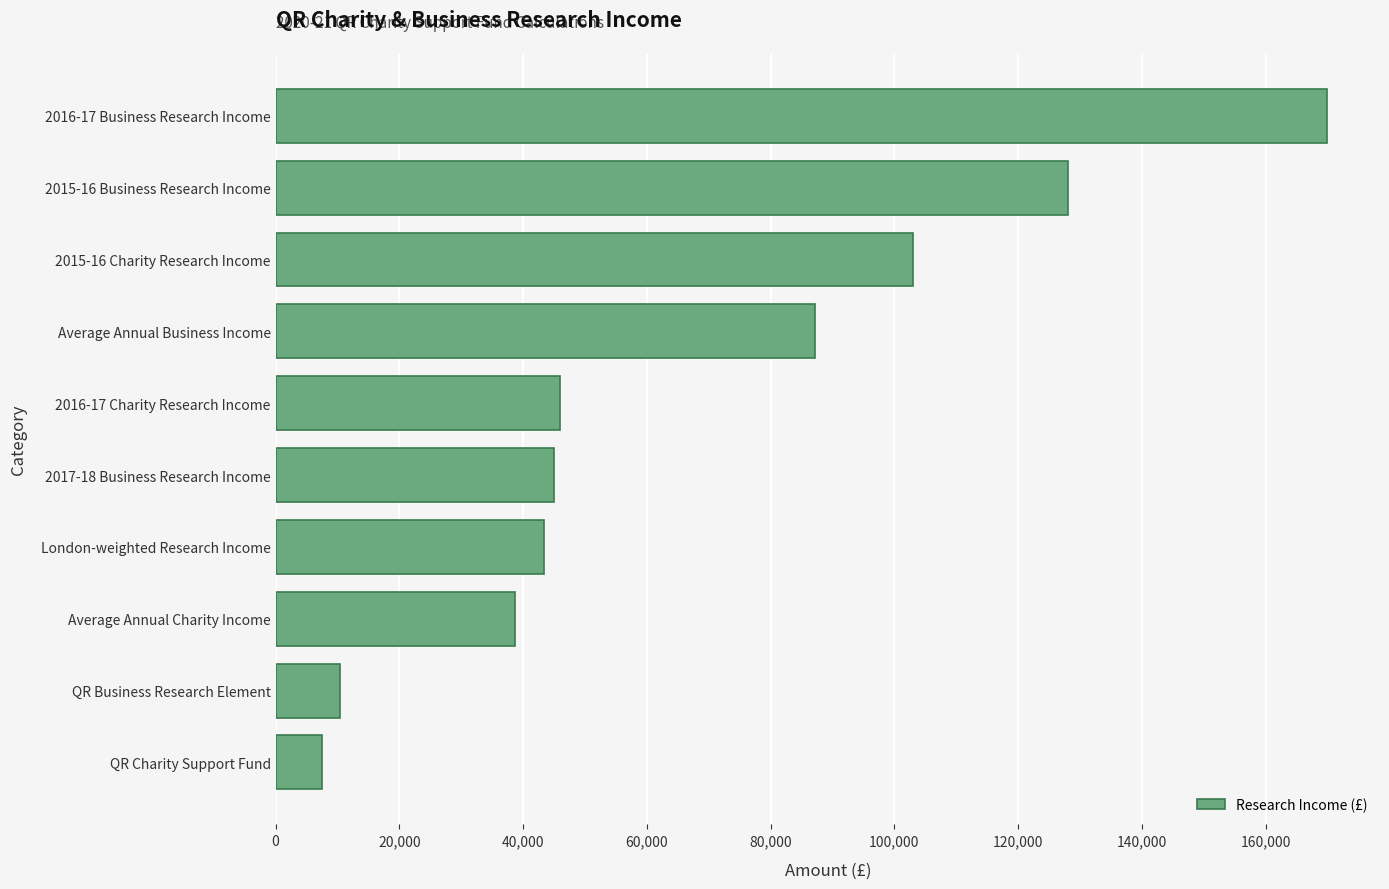

Reading bottom to top, list all the values displayed in this chart.

QR Charity Support Fund=7457	QR Business Research Element=10376	Average Annual Charity Income=38750	London-weighted Research Income=43400	2017-18 Business Research Income=45000	2016-17 Charity Research Income=46000	Average Annual Business Income=87250	2015-16 Charity Research Income=103000	2015-16 Business Research Income=128000	2016-17 Business Research Income=170000